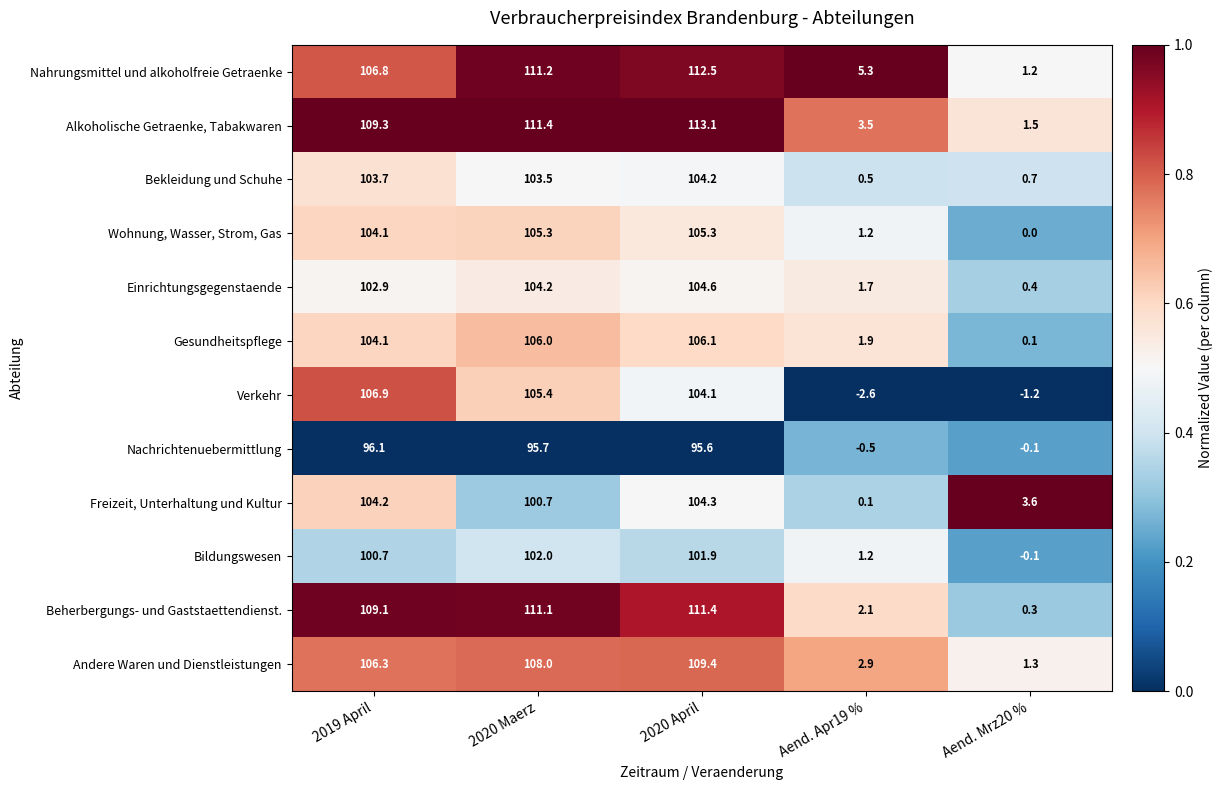

What is the lowest value of the Alkoholische Getraenke, Tabakwaren series?

1.5